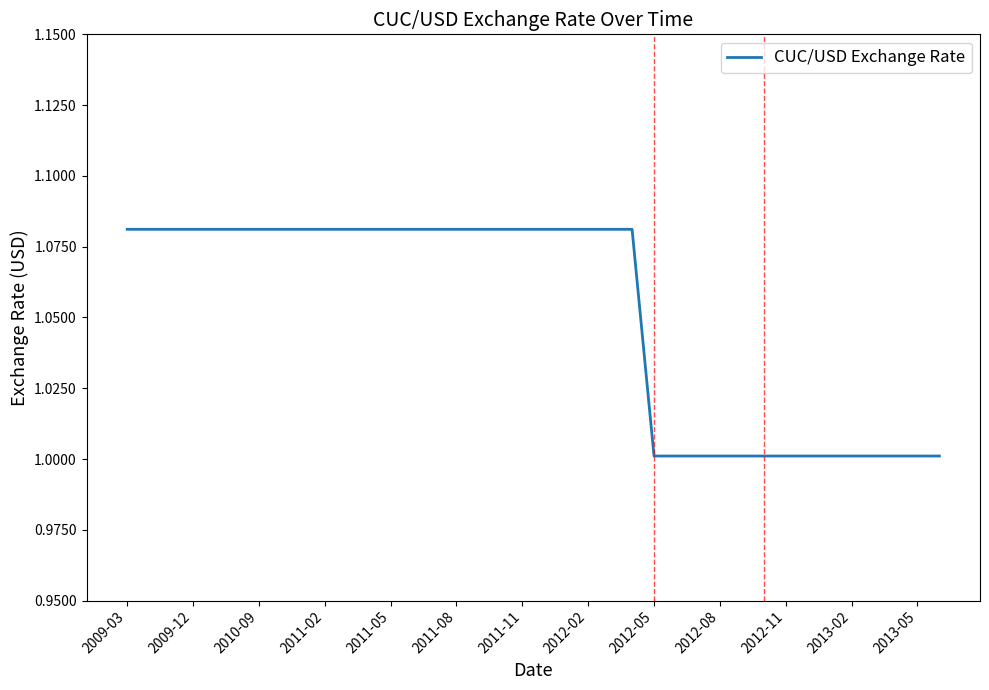

What is the minimum value shown in the chart?

1.0